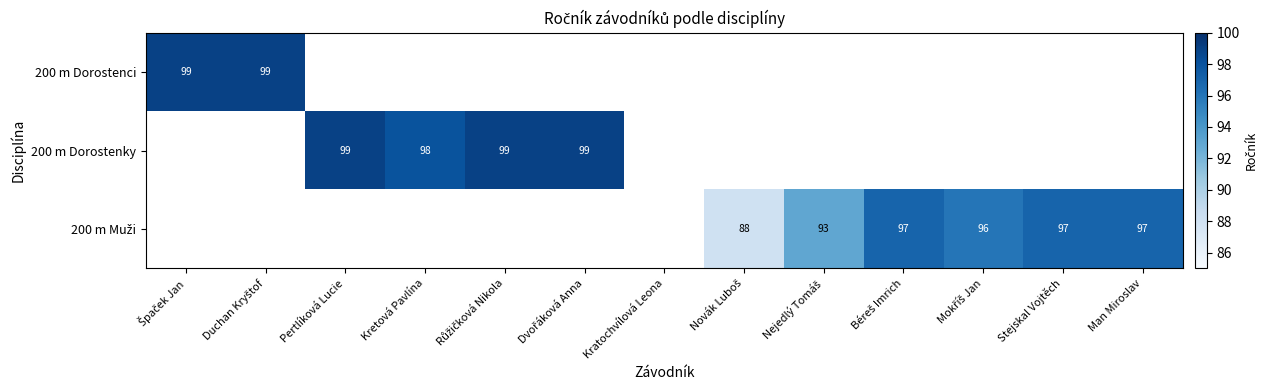

At which category does the chart reach its minimum across all series?

Pertlíková Lucie